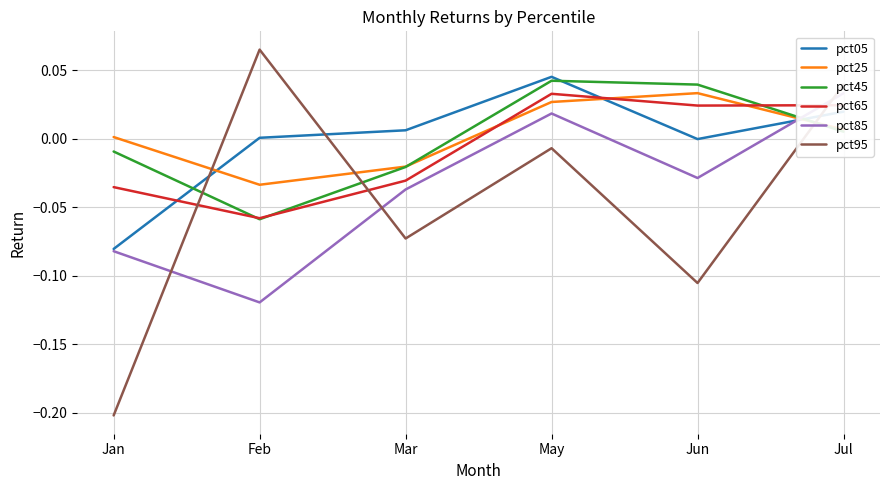

True or false: pct45 and pct25 cross at least once.

True